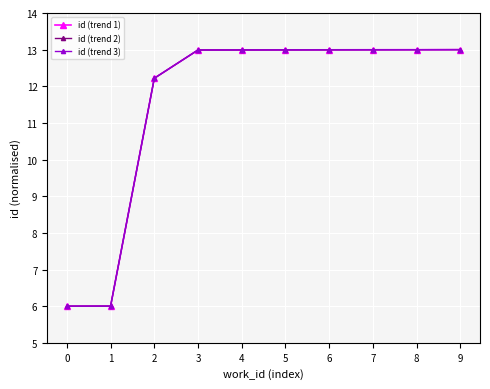

Between 3 and 7, which is larger?

7